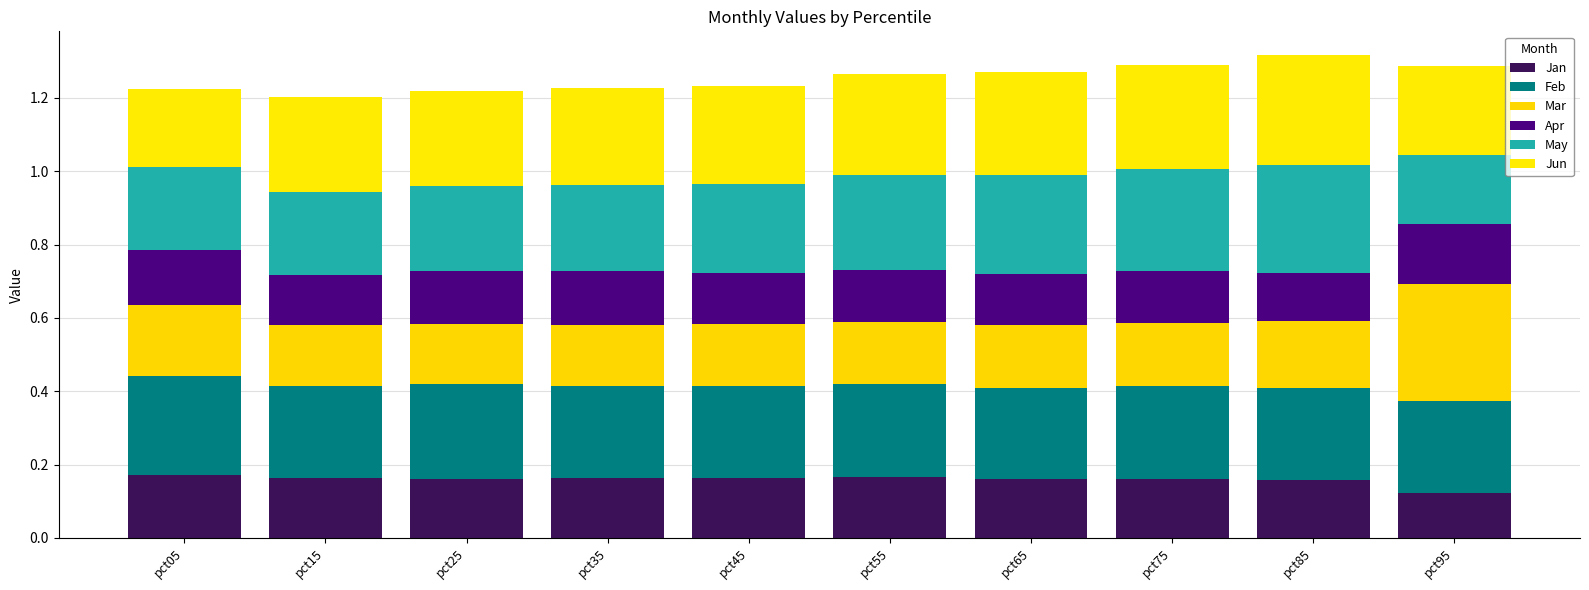

Between pct15 and pct25, which series saw the biggest shift?

Apr